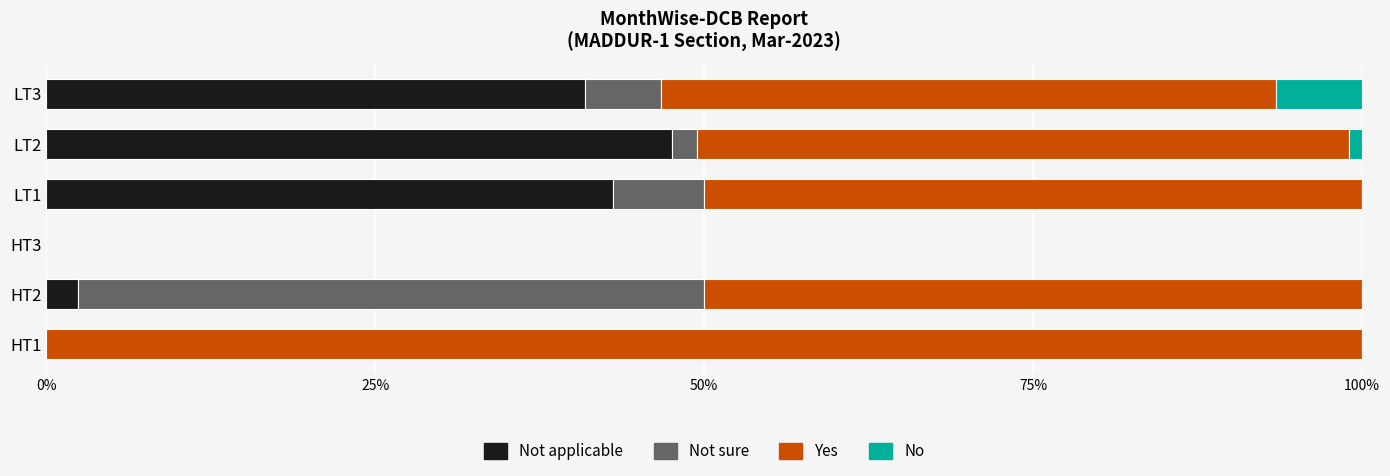

Reading right to left, list all the values displayed in this chart.

Not applicable: 40.9	47.6	43.1	0.0	2.4	0.0
Not sure: 5.8	1.9	6.9	0.0	47.6	0.0
Yes: 46.7	49.5	50.0	0.0	50.0	100.0
No: 6.6	1.0	0.0	0.0	0.0	0.0